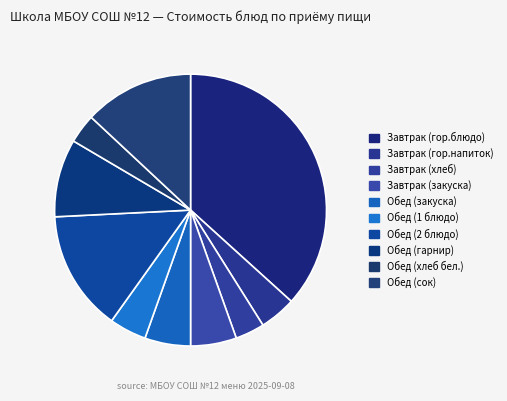

To the nearest percent, what is the average slice percentage?

10%